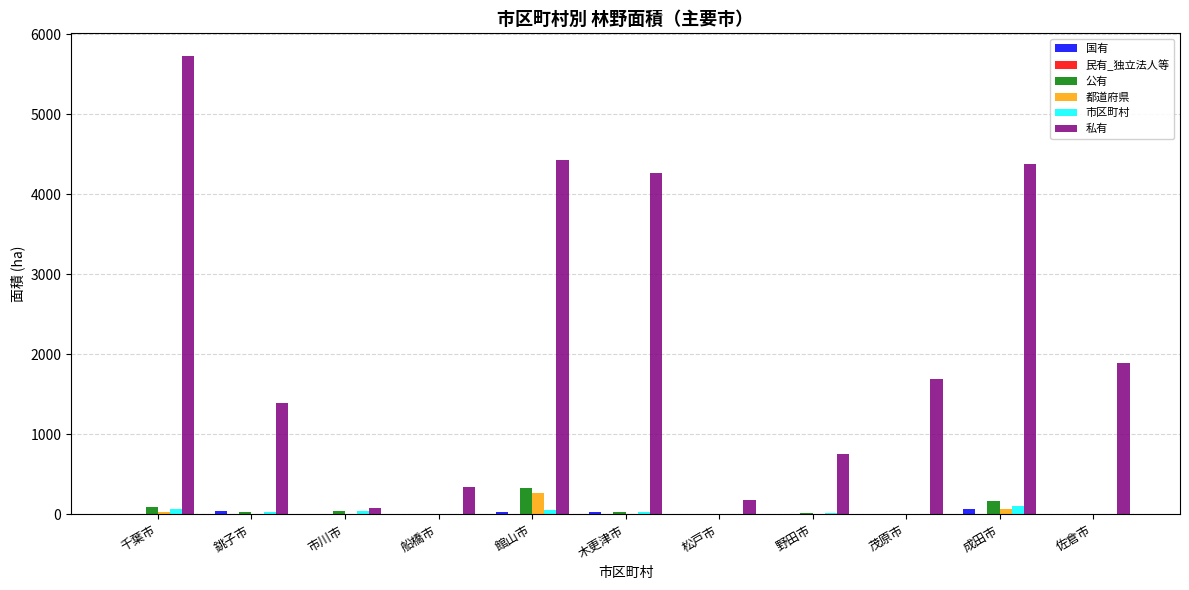

Is the value of 公有 at 銚子市 greater than the value of 私有 at 野田市?

No